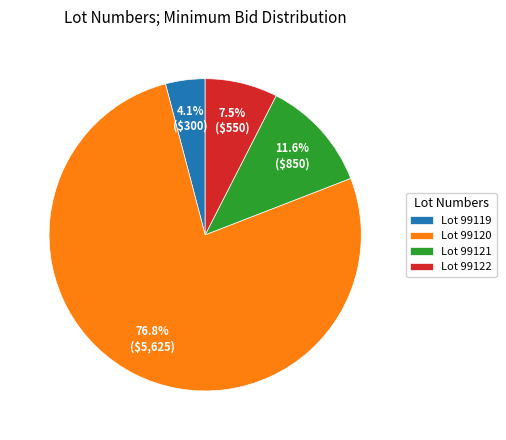

How much of the chart is everything except Lot 99119?

95.9%